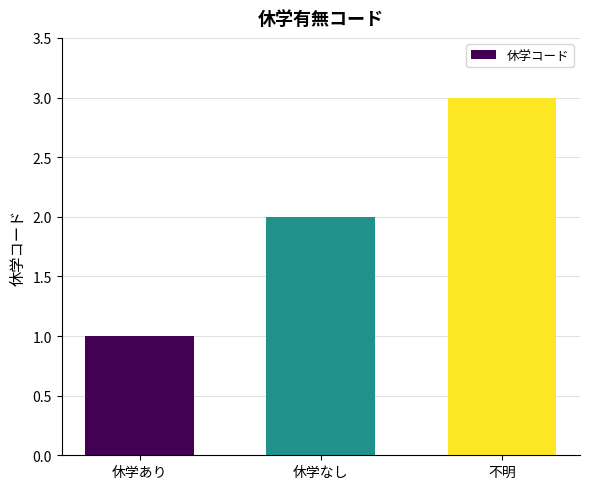

What is the sum of the values at 休学なし and 不明?

5